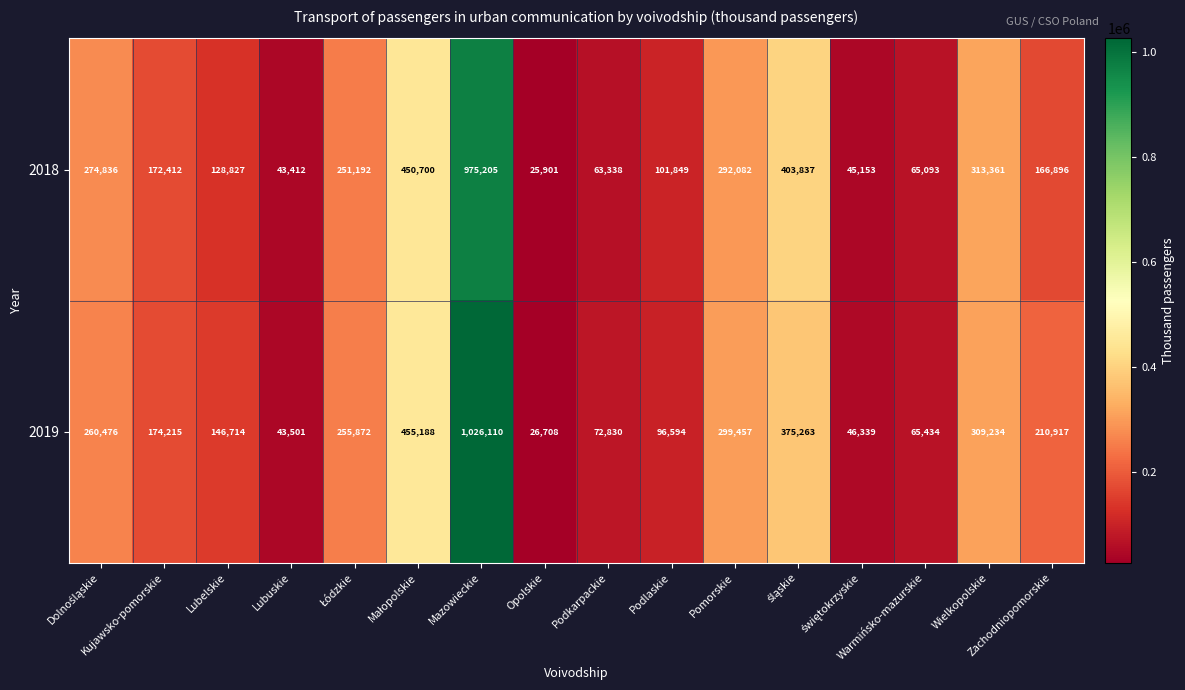

List the series in order of their peak value, lowest first.

2018, 2019